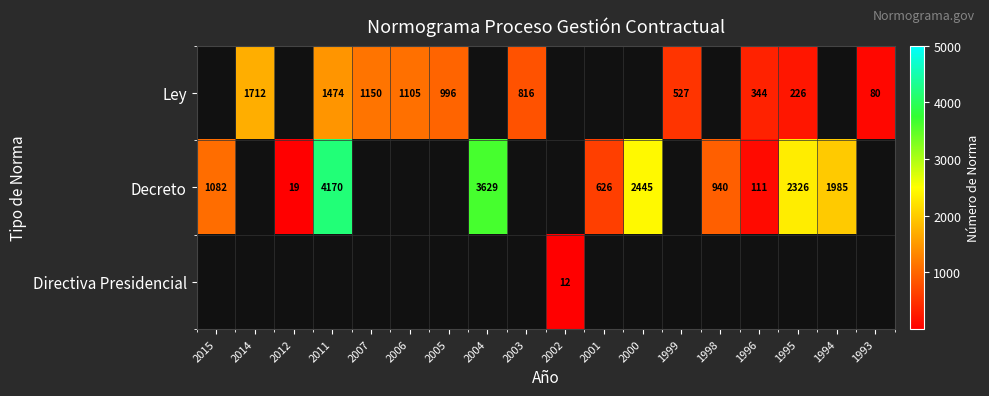

What is the difference between the Decreto values at 2012 and 1994?

1966